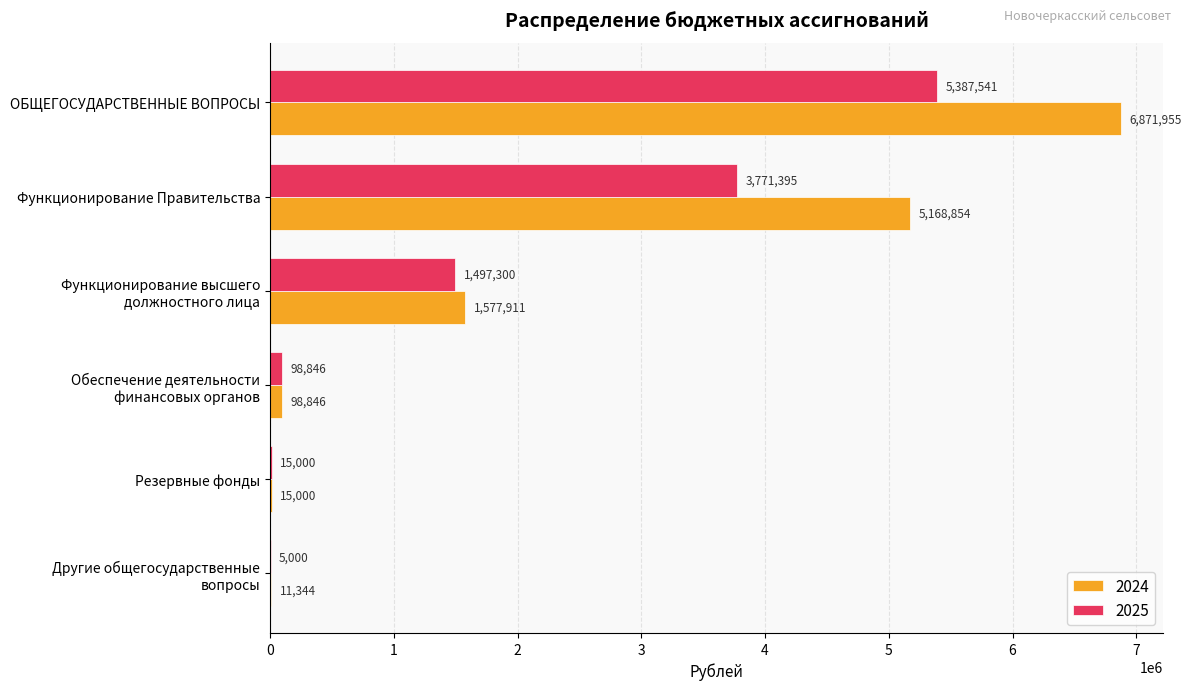

What are all the series names shown in the legend?

2024, 2025